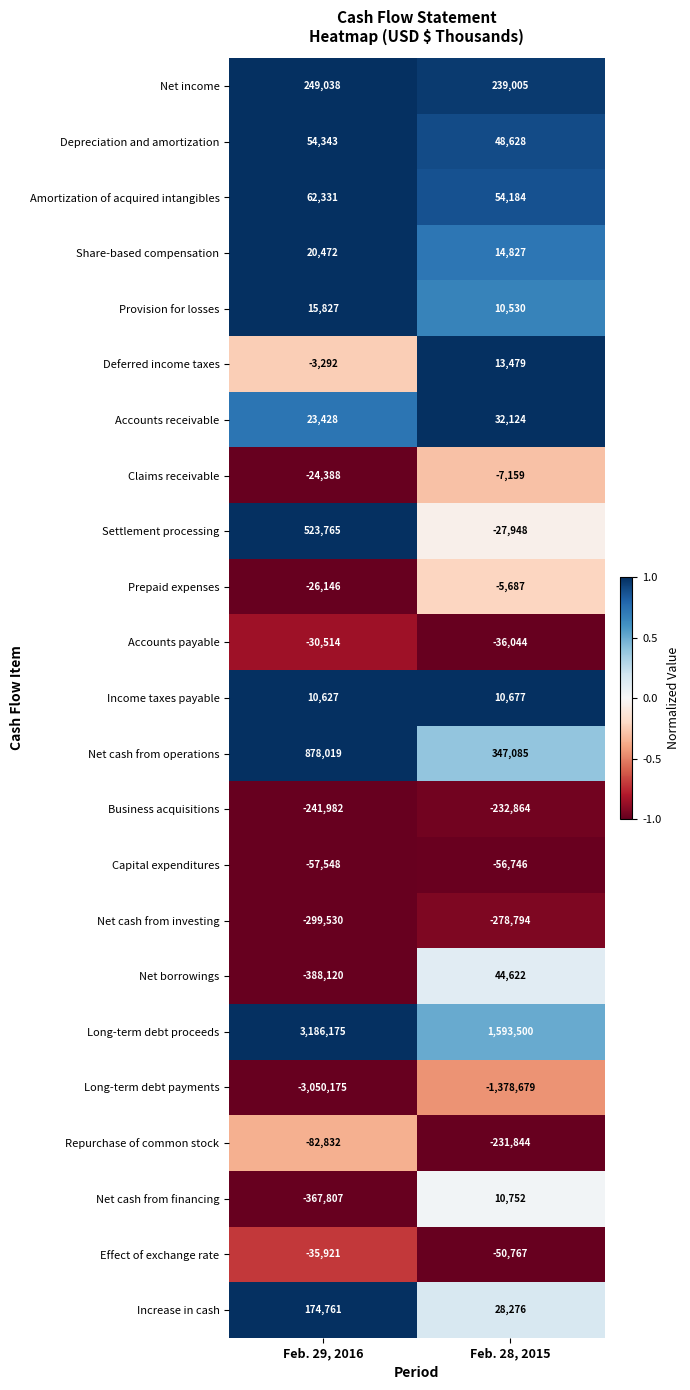

Between Feb. 29, 2016 and Feb. 28, 2015, which series saw the biggest shift?

Long-term debt payments